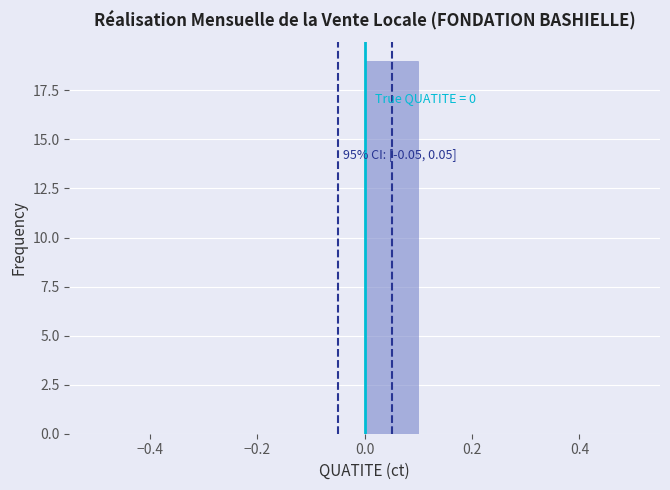

Over which range of the x-axis is the bar tallest?

0.0 to 0.1